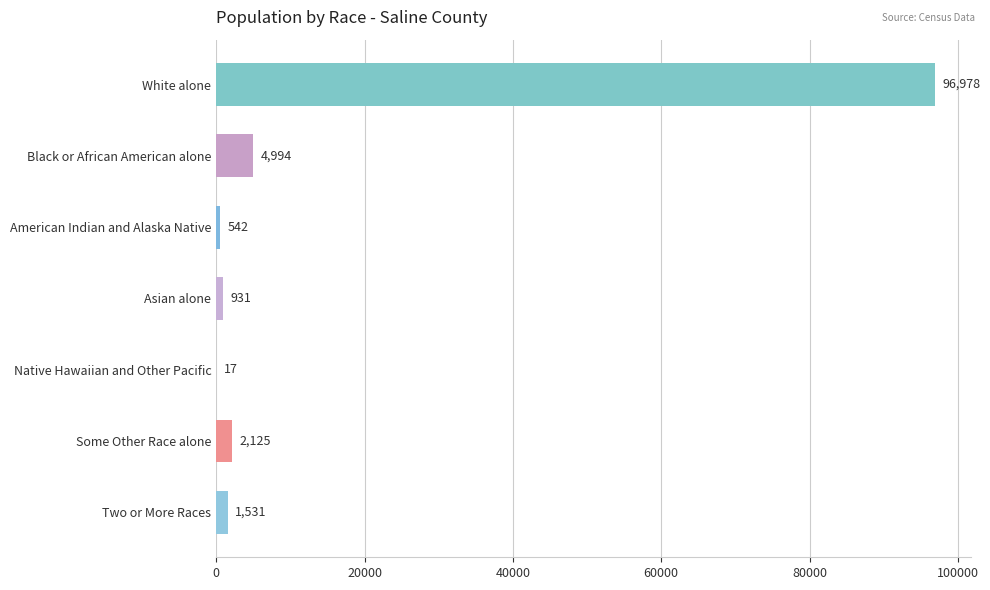

What is the maximum value shown in the chart?

96978